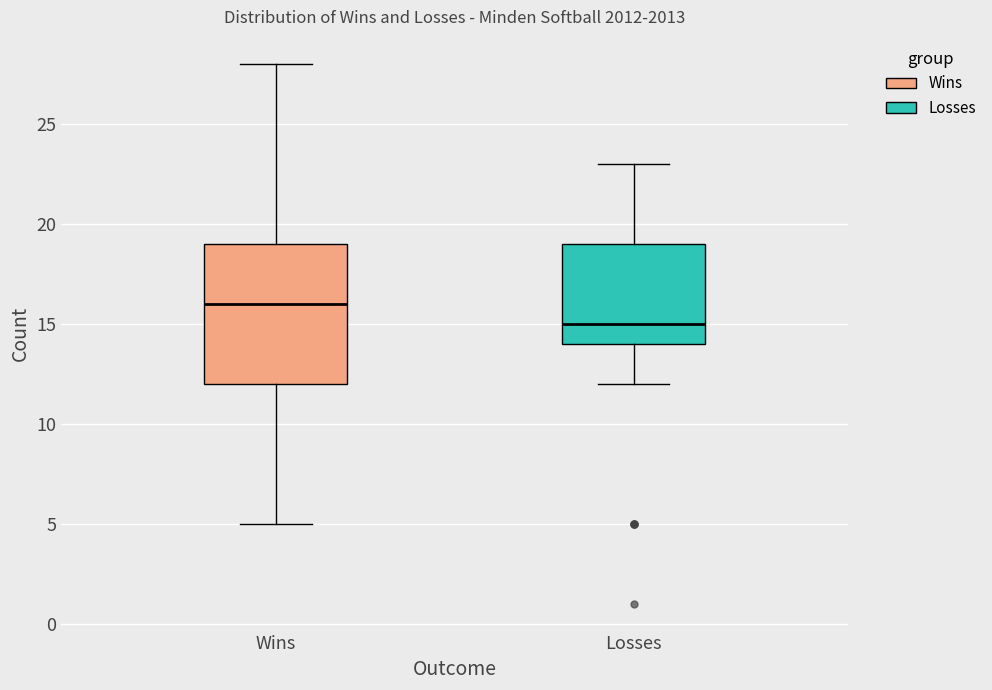

Which box is the tallest, from its lower edge to its upper edge?

Wins